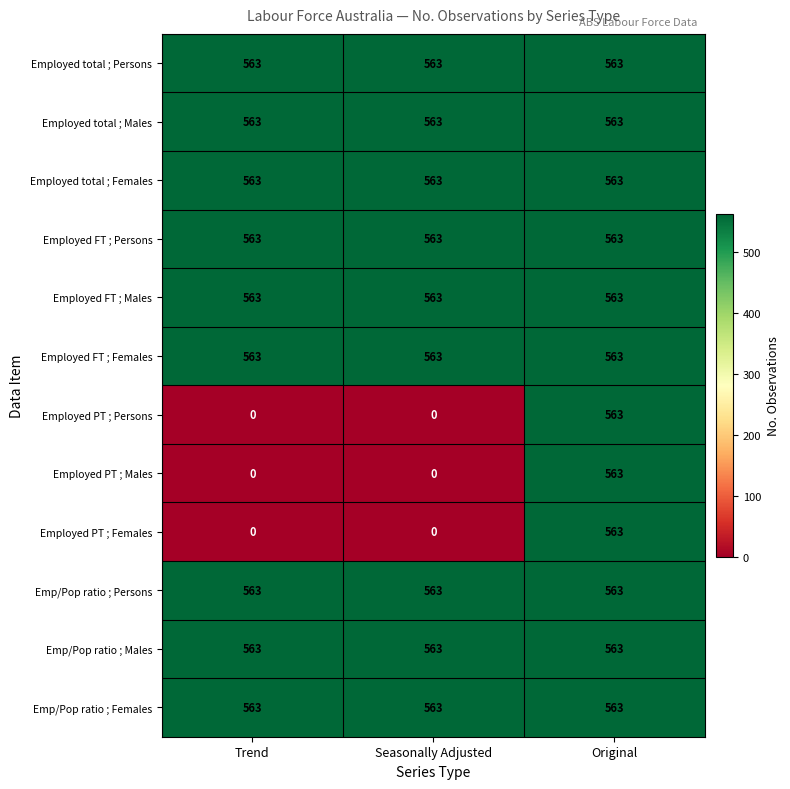

What is the total value across all series at Seasonally Adjusted?

5067